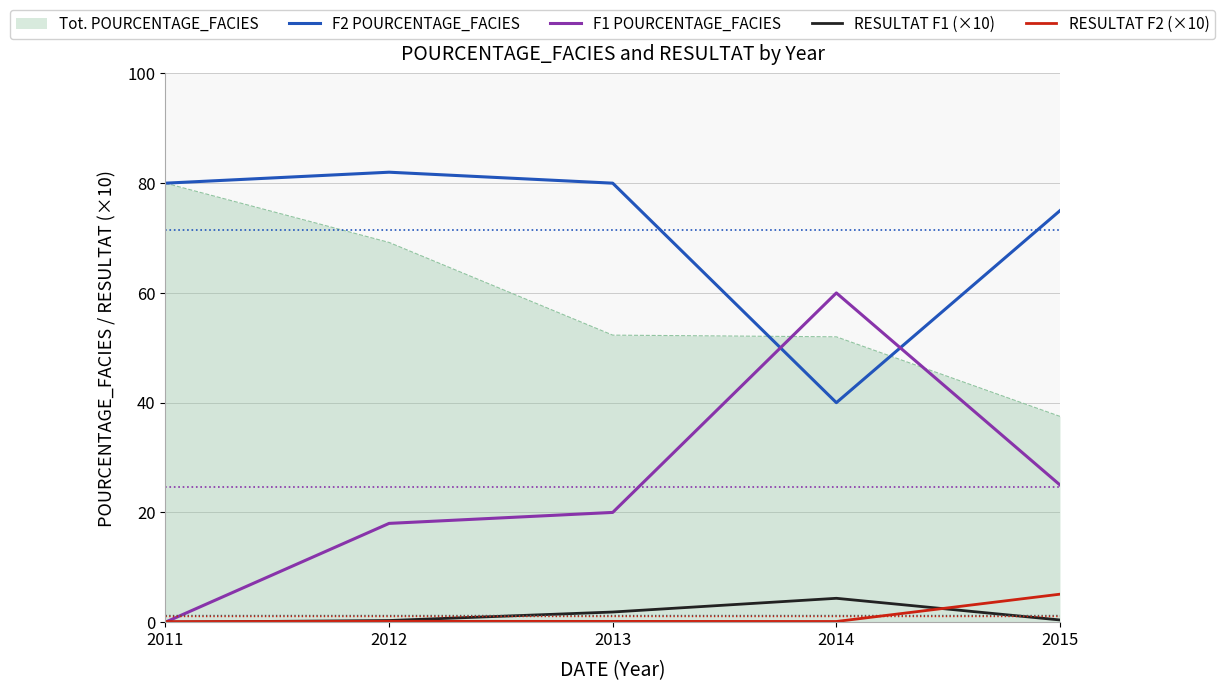

What is the average value of the RESULTAT F2 (×10) series?

1.1